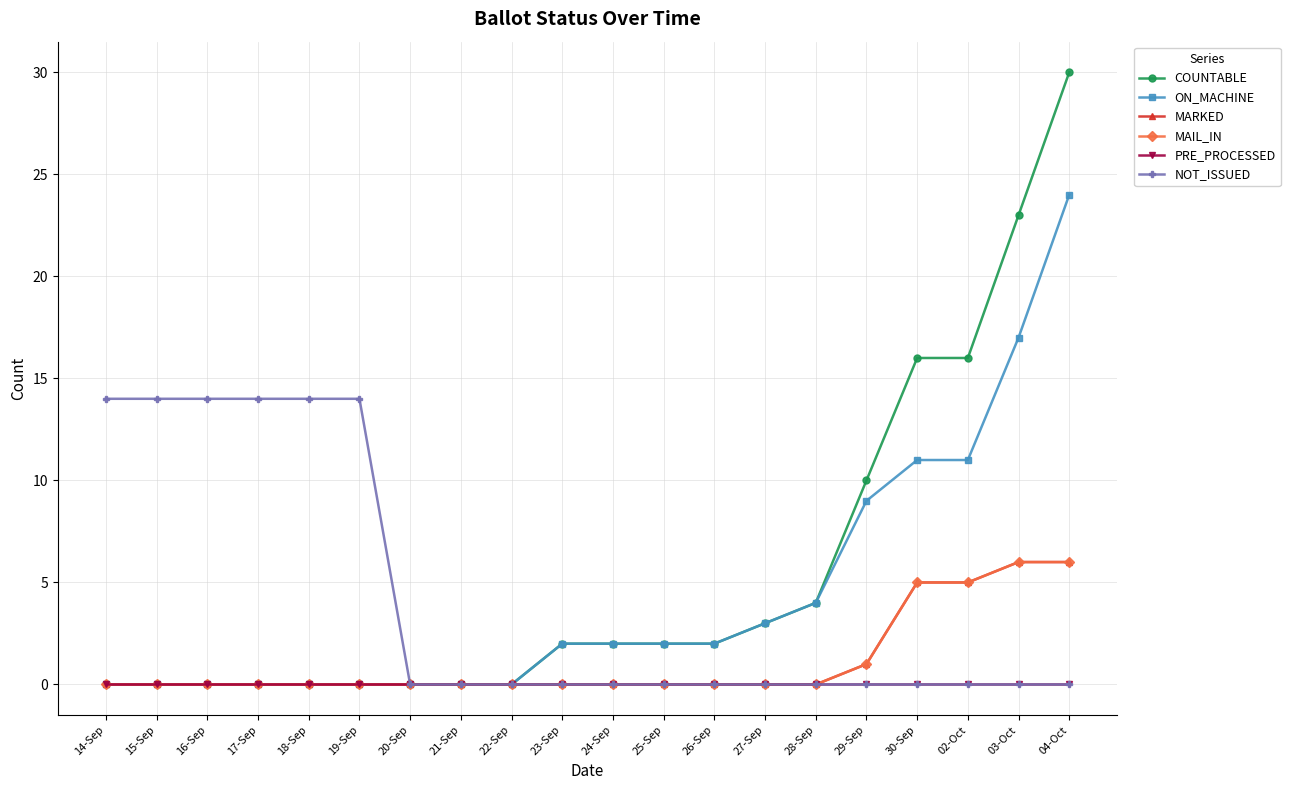

True or false: NOT_ISSUED and ON_MACHINE cross at least once.

False